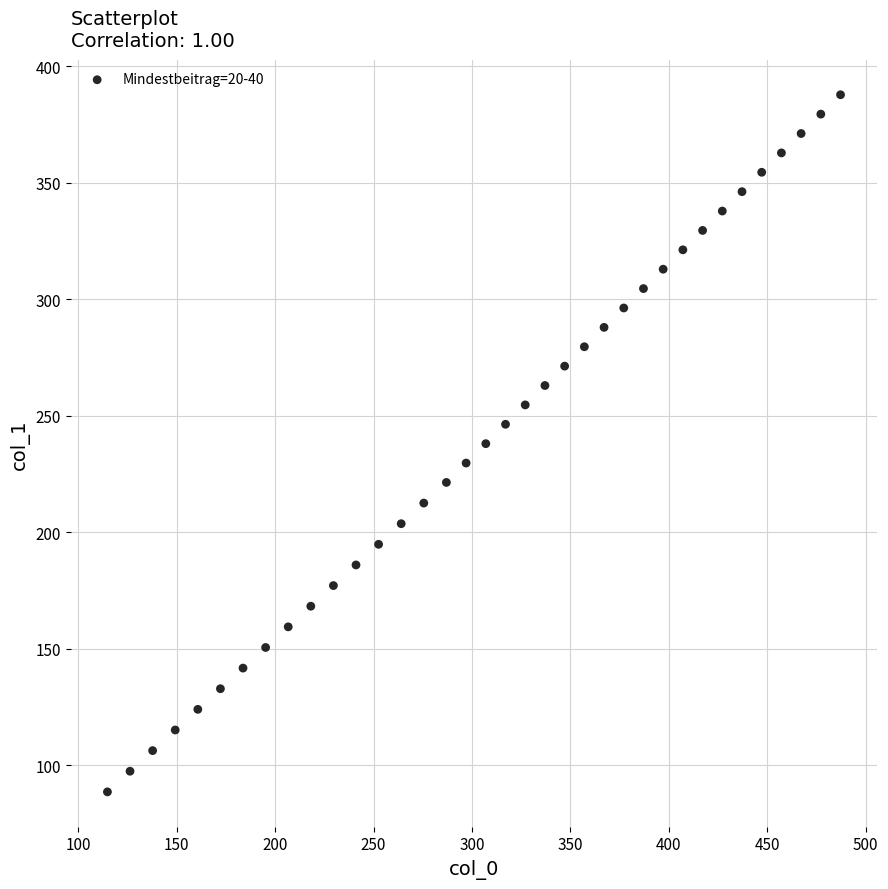

What is the range of Y values (max minus min)?

299.2